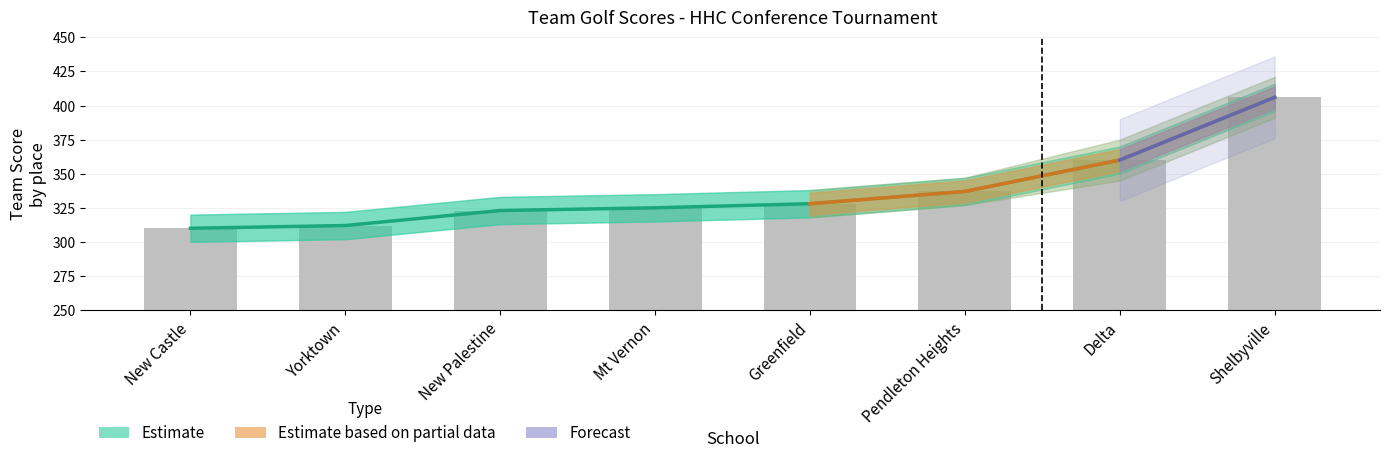

Read the value at Greenfield, to the nearest 5.

330